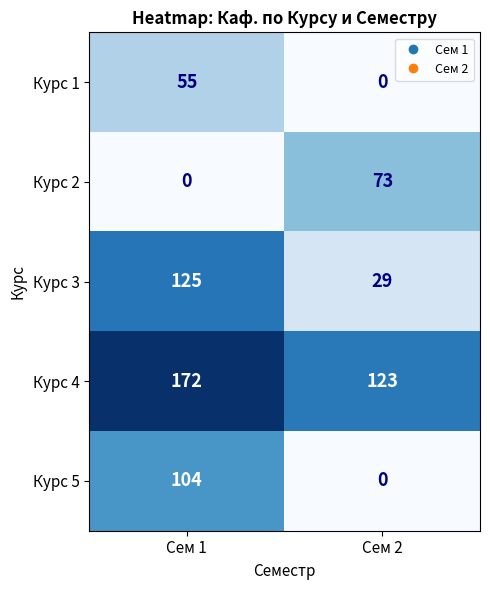

At which category is the sum across all series the highest?

Сем 1